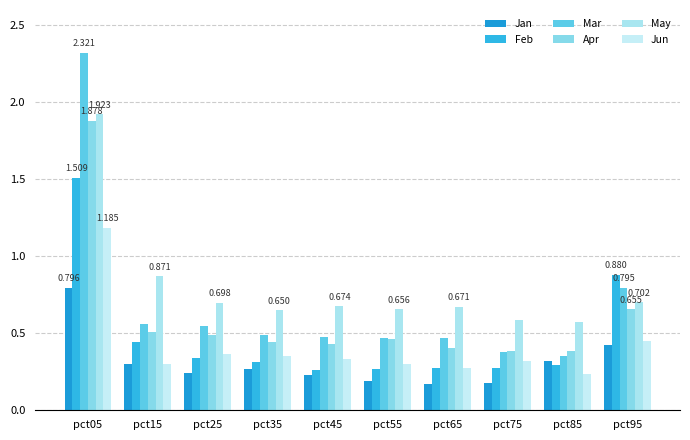

How many categories are shown in the chart?

10